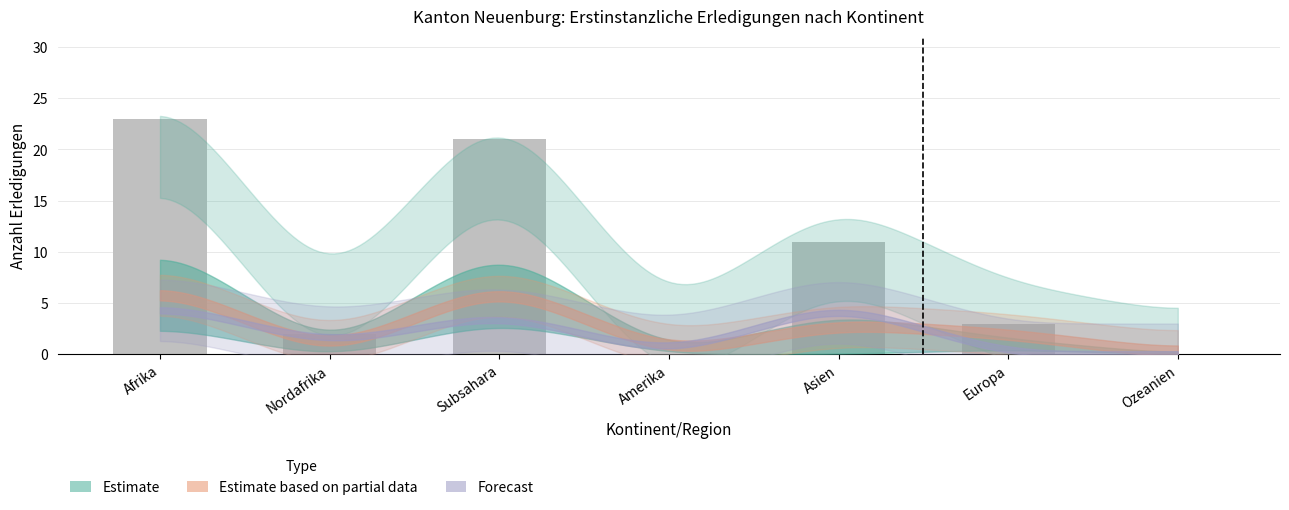

What is the approximate value at Asien, to the nearest 5?

10